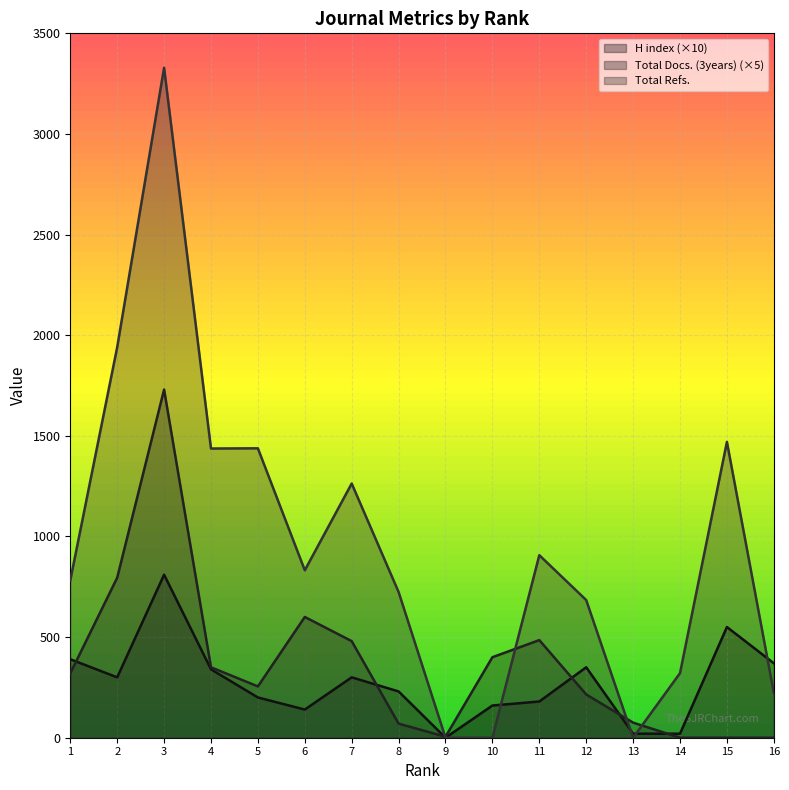

What is the difference between the second highest and minimum values in the H index series?

550